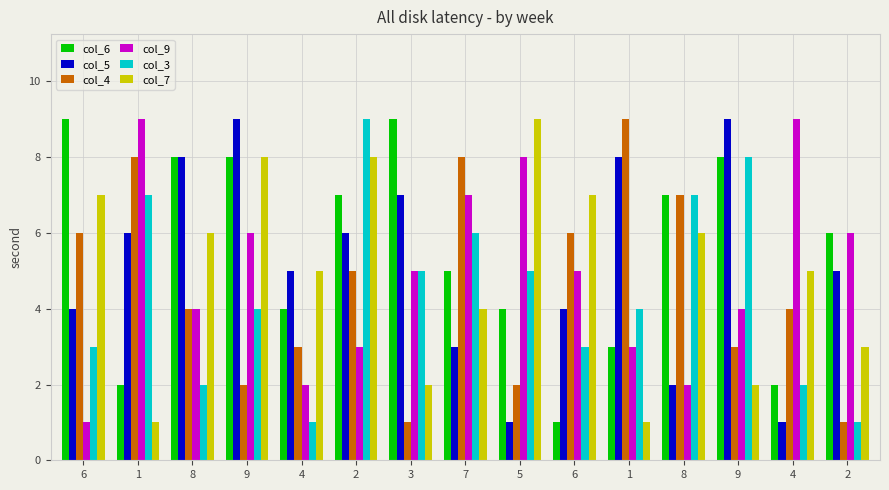

What is the spread (max minus min) of values at 6?

8